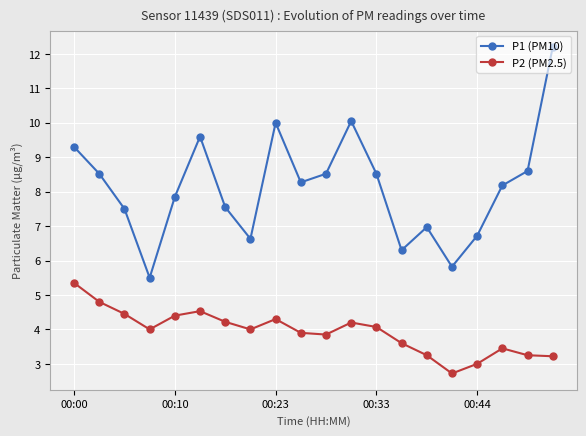

In P1 (PM10), how many points are lower than both neighbors (excluding endpoints)?

5